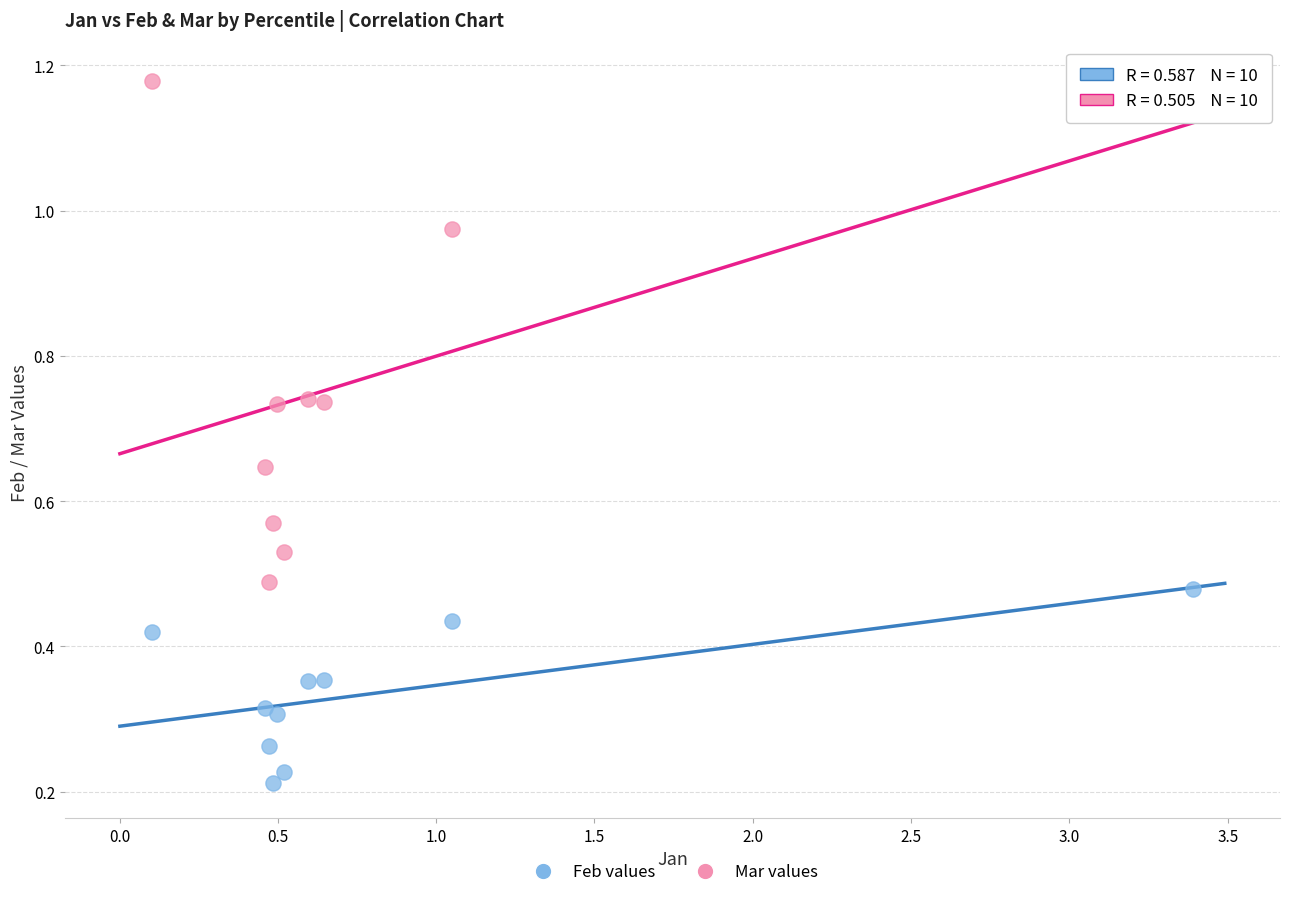

What are all the series names shown in the legend?

Feb values, Mar values